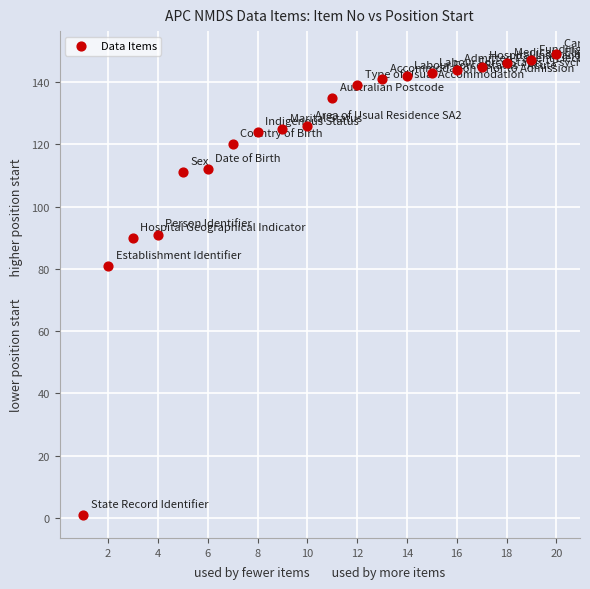

What is the range of Y values (max minus min)?

148